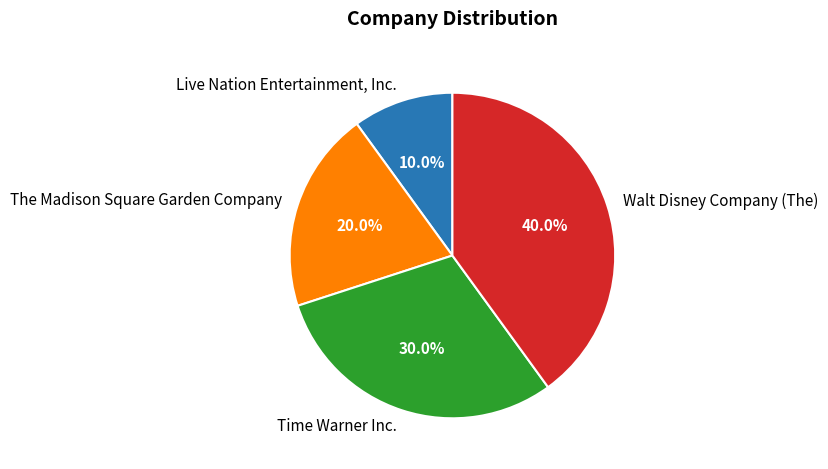

Does Live Nation Entertainment, Inc. account for over 50% of the chart?

No